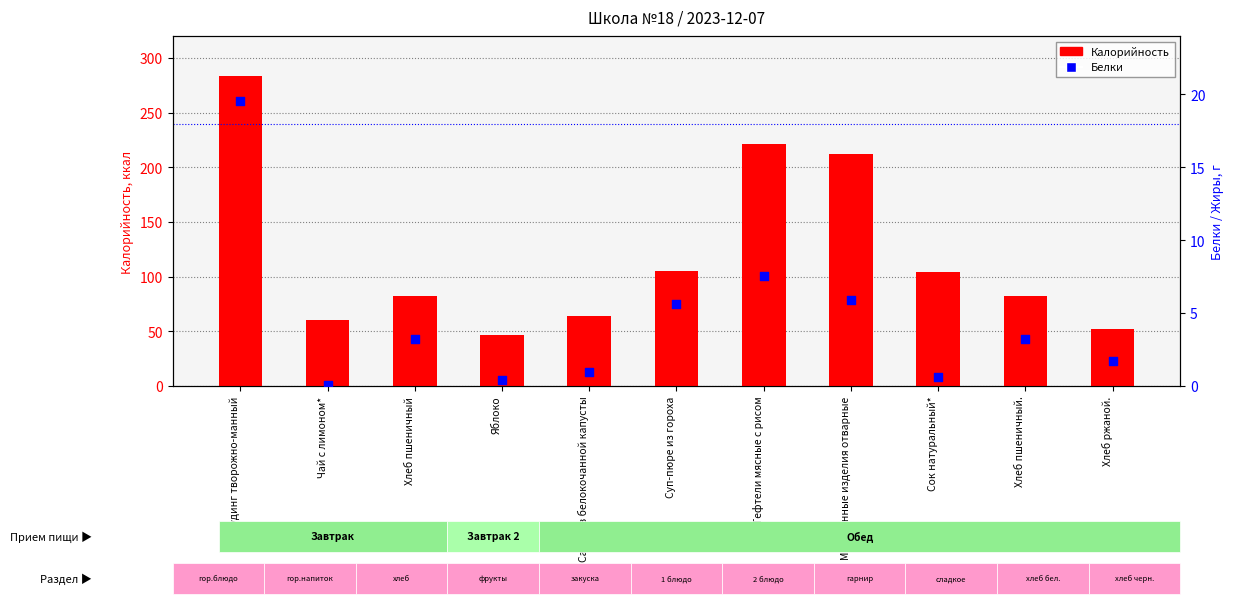

What is the total value across all series at Яблоко?

47.4